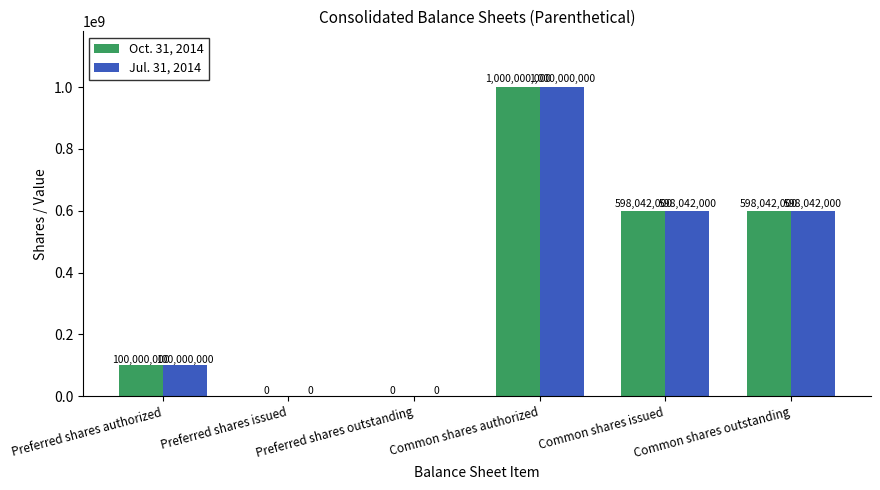

What is the sum of all Oct. 31, 2014 values?

2296084000